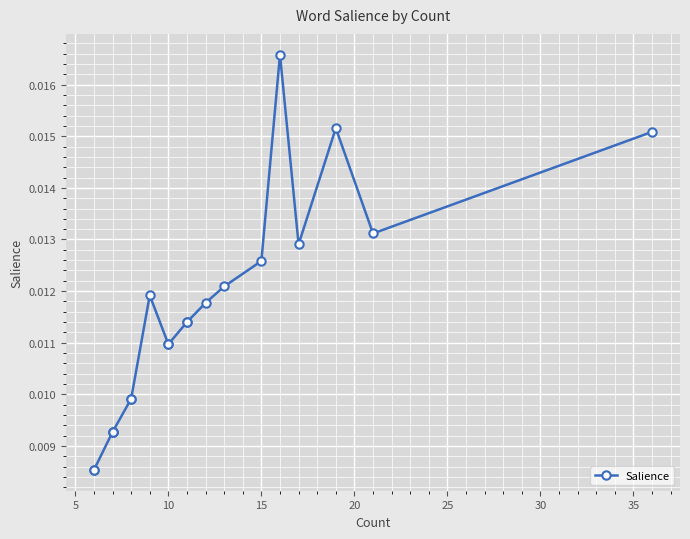

Is it true that the value at 5 is 0.0?

False